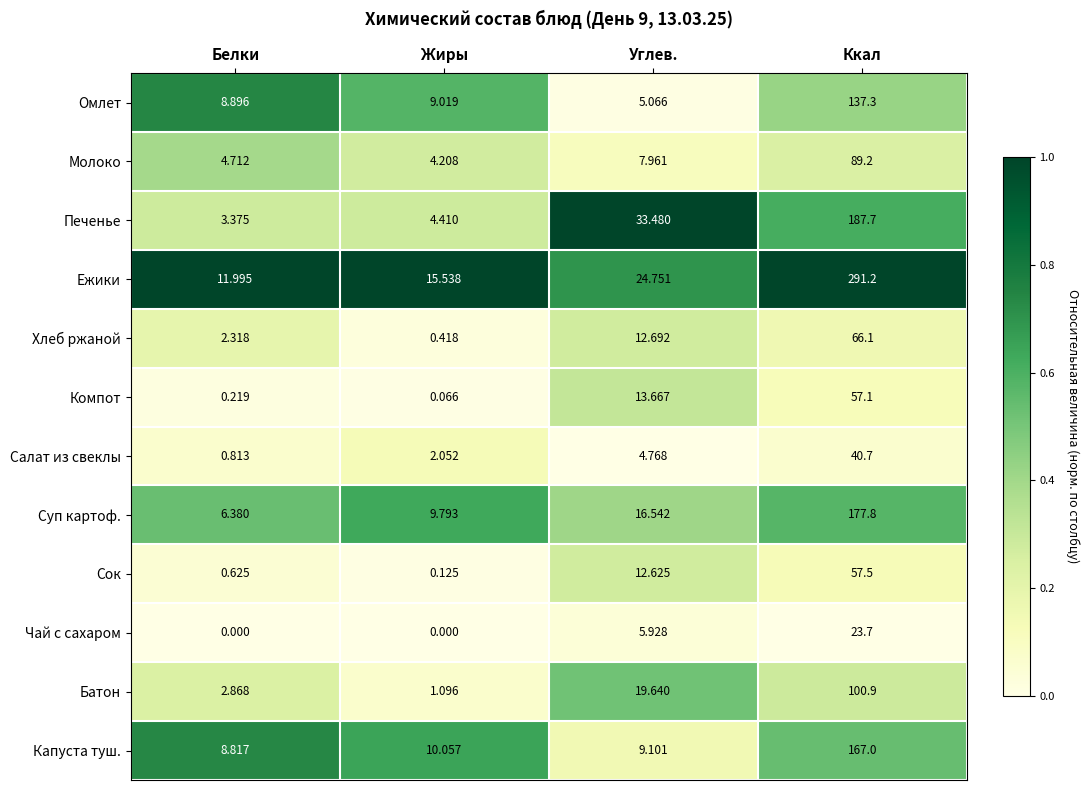

Which label corresponds to the largest value in the chart?

Ккал